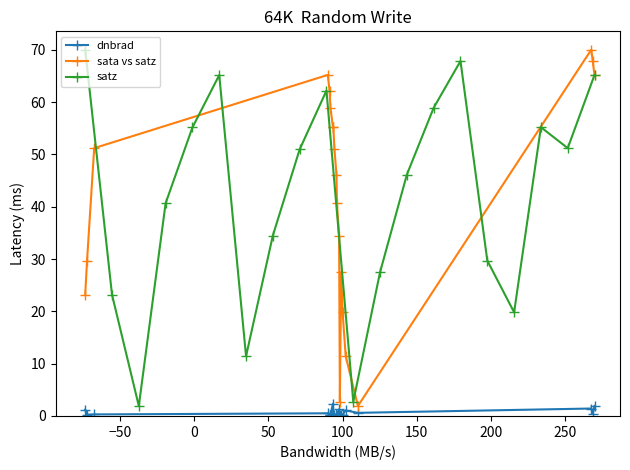

True or false: dnbrad has more than 2 points higher than both neighbors.

True